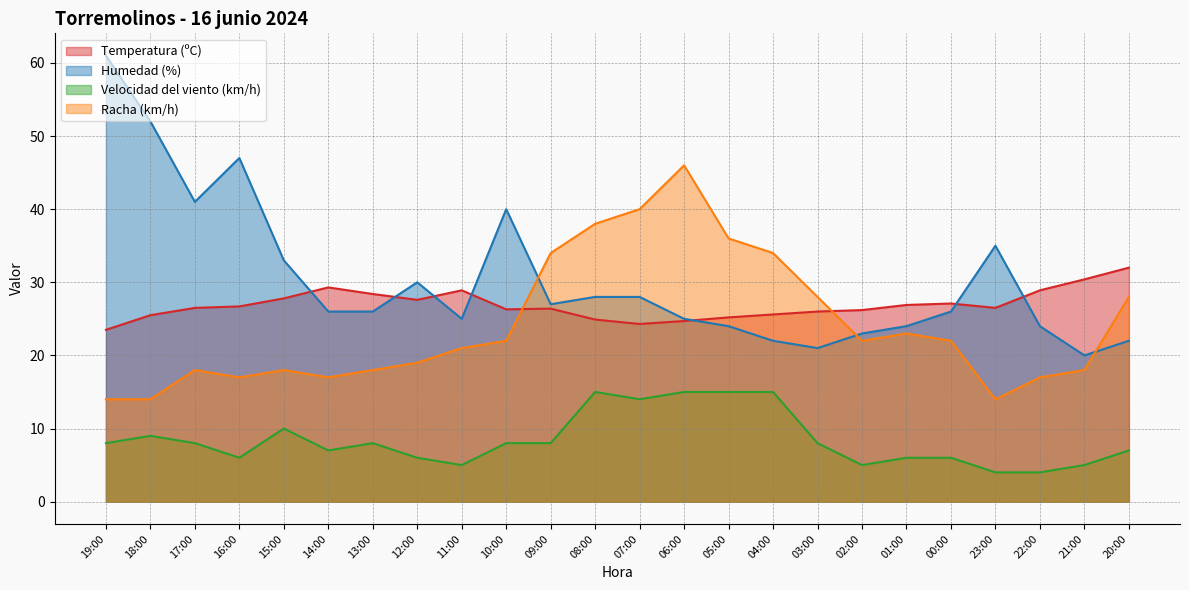

What is the approximate value of Temperatura (ºC) at 11:00?

28.9